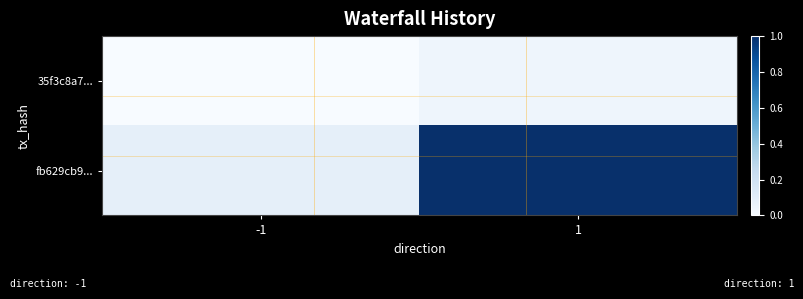

Which series has the widest spread of values?

fb629cb9...